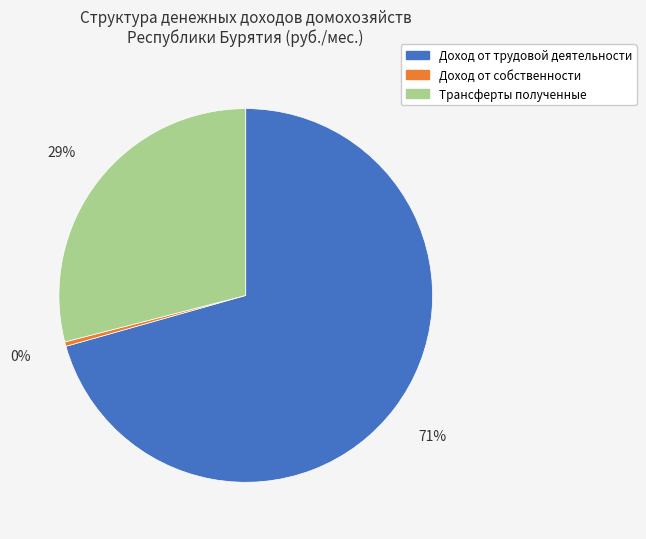

Count the number of slices in the pie.

3